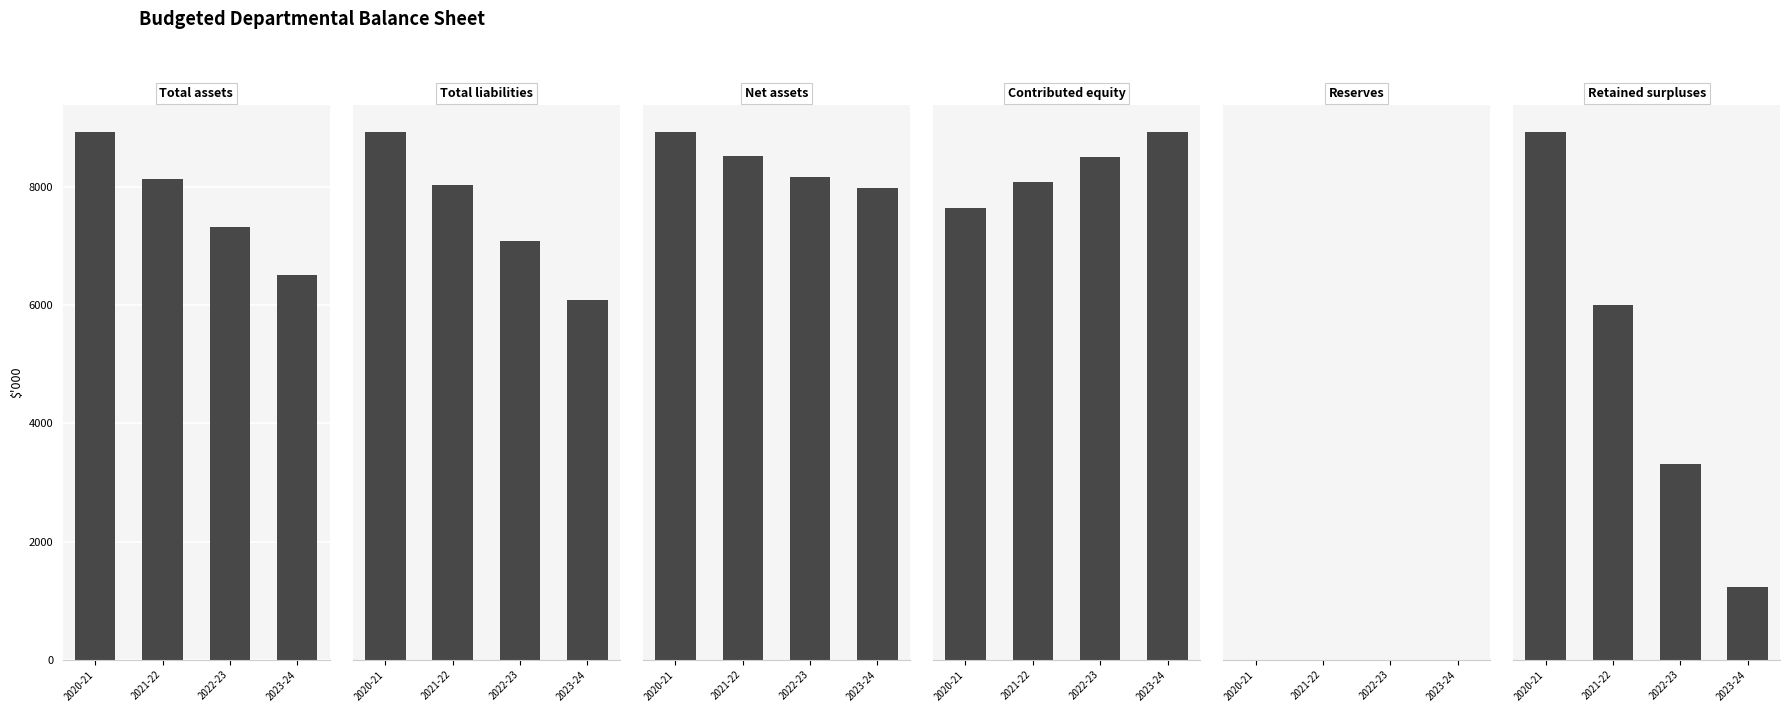

What is the sum of all Total liabilities values?

23343